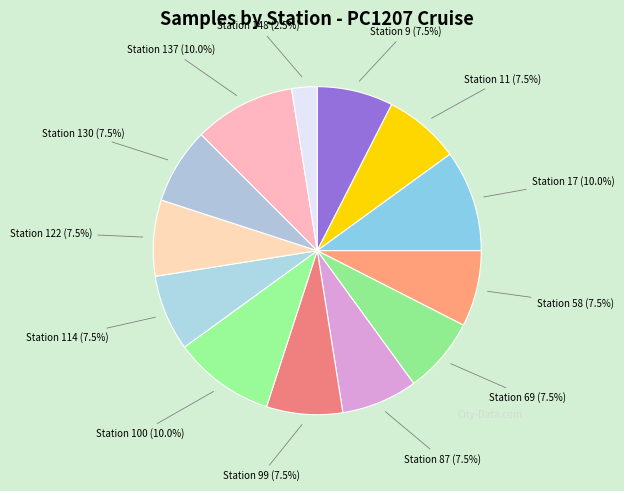

What is the smallest slice in the pie chart?

Station 148